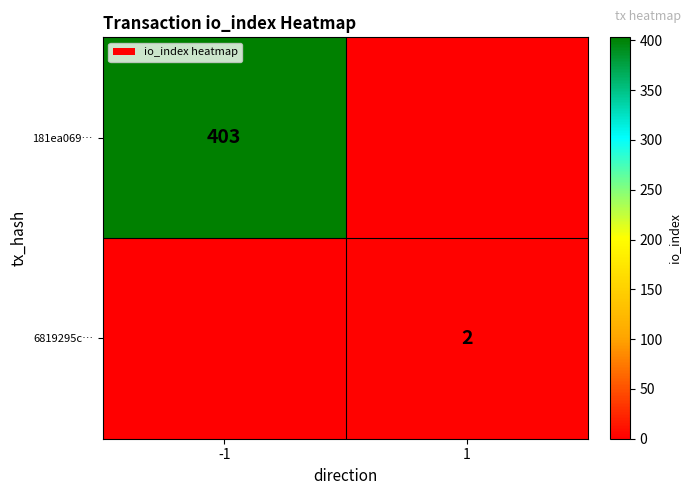

True or false: 6819295c… has a value of 2 at 1.

True